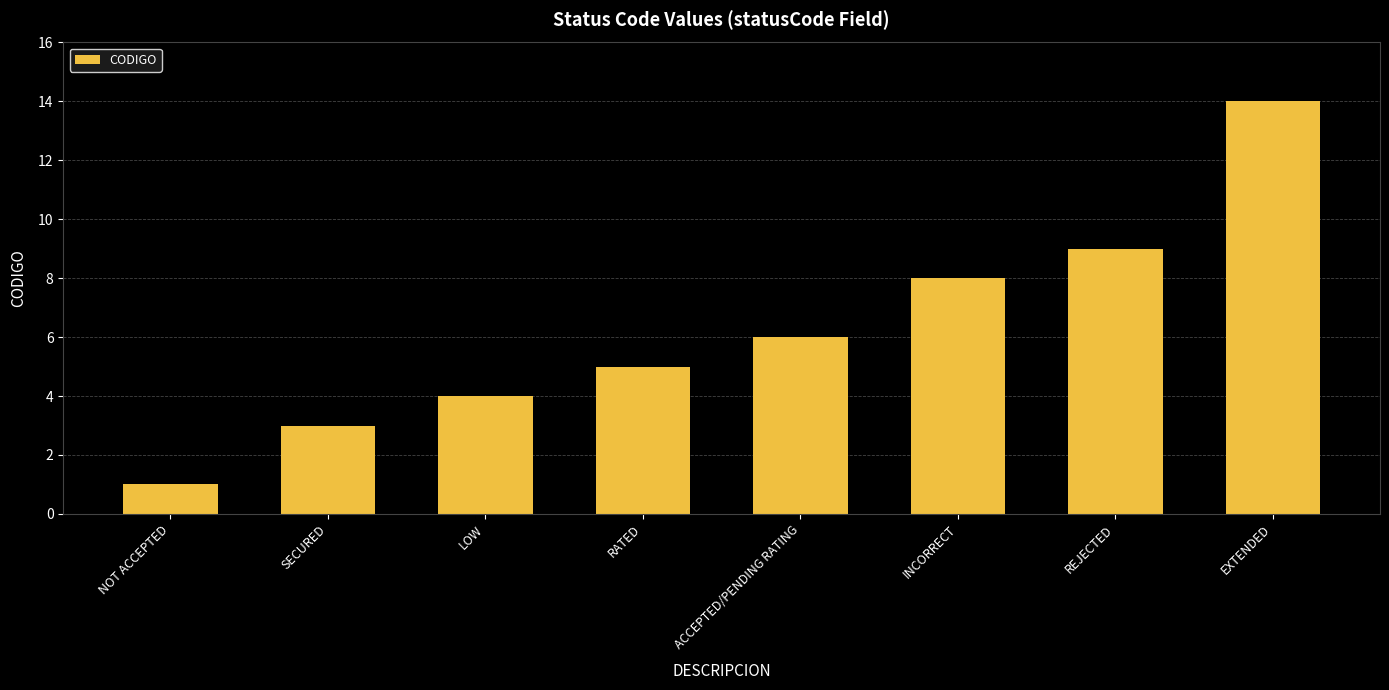

Reading left to right, list all the values displayed in this chart.

1	3	4	5	6	8	9	14